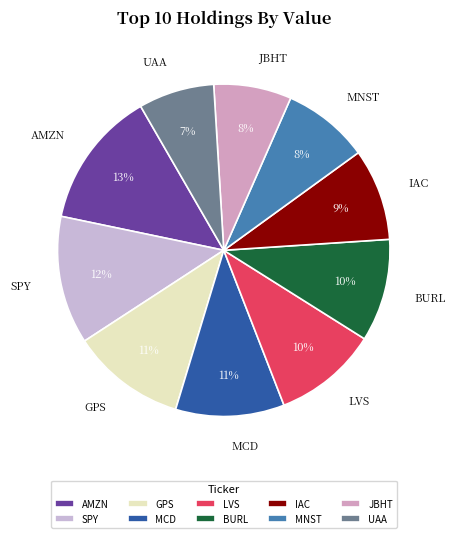

Is MNST the majority of the pie?

No